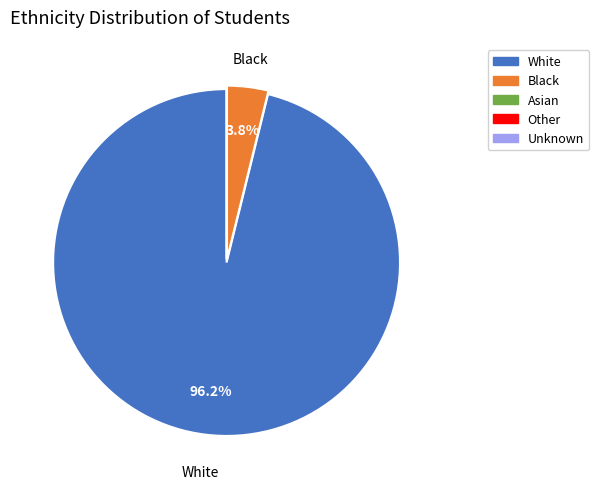

What is the largest slice in the pie chart?

White